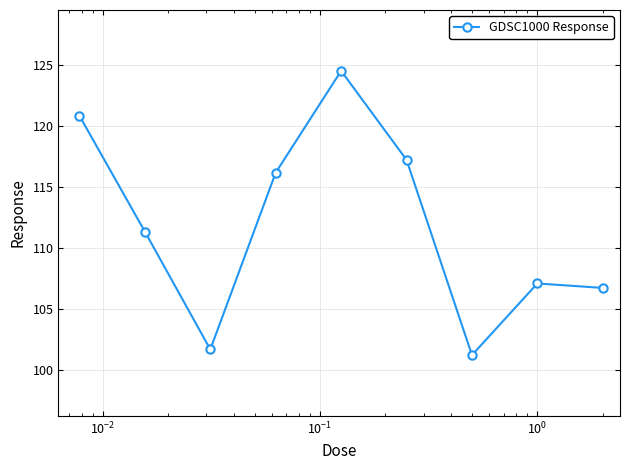

What is the smallest value displayed?

101.2